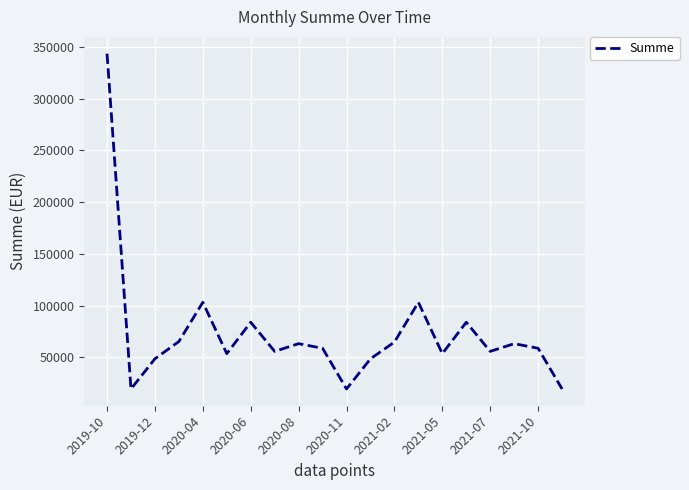

What is the greatest value displayed?

343446.2